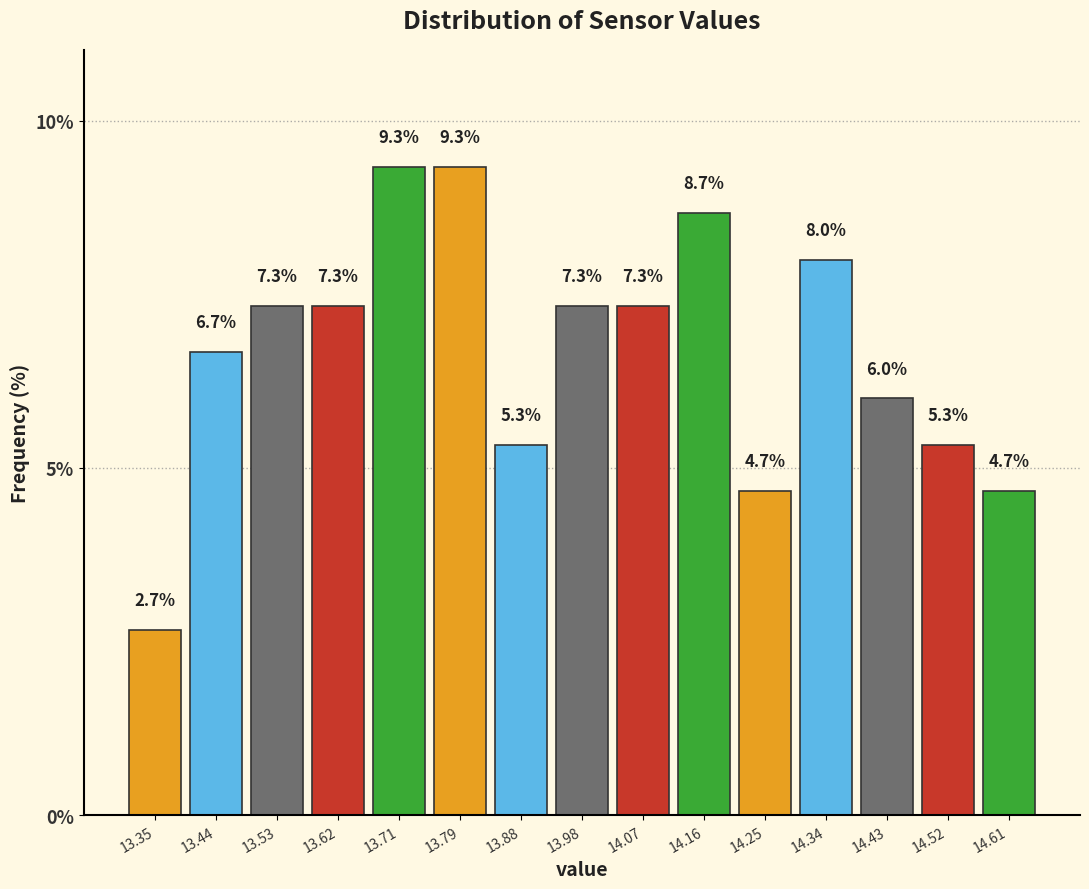

Reading left to right, transcribe this chart: for each bar, give the range it covers on the x-axis and its height.

13.30 to 13.39: 2.7
13.39 to 13.48: 6.7
13.48 to 13.57: 7.3
13.57 to 13.66: 7.3
13.66 to 13.75: 9.3
13.75 to 13.84: 9.3
13.84 to 13.93: 5.3
13.93 to 14.02: 7.3
14.02 to 14.11: 7.3
14.11 to 14.20: 8.7
14.20 to 14.29: 4.7
14.29 to 14.38: 8.0
14.38 to 14.47: 6.0
14.47 to 14.56: 5.3
14.56 to 14.65: 4.7